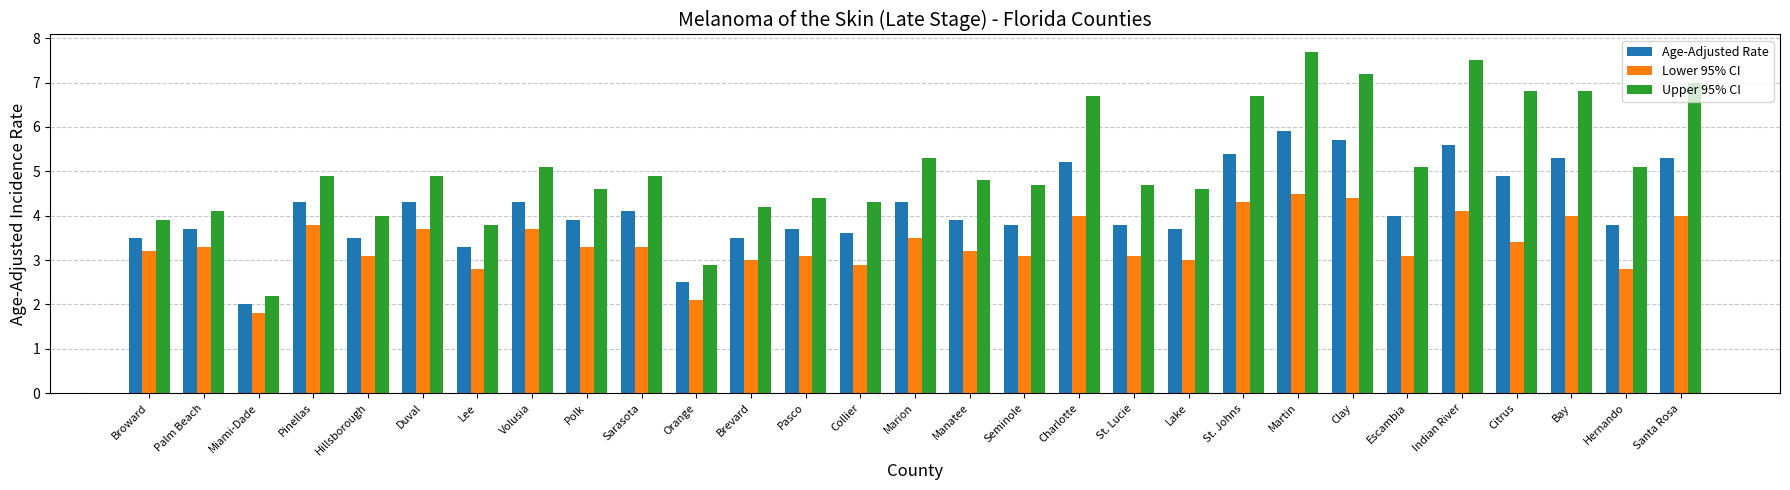

Read the Upper 95% CI value at Collier.

4.3